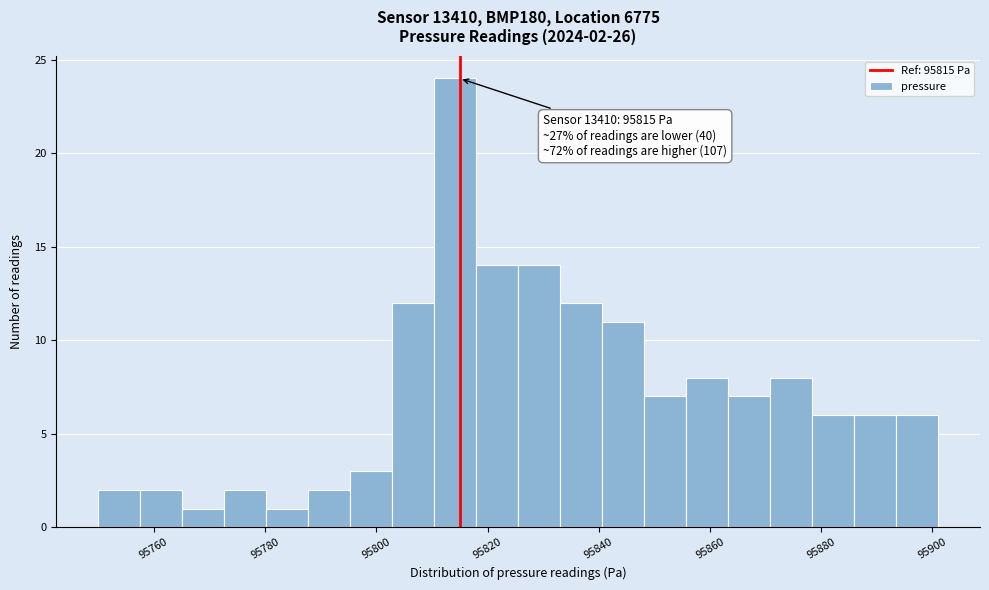

Read against the x-axis, roughly where is the centre of the tallest bar?

95814